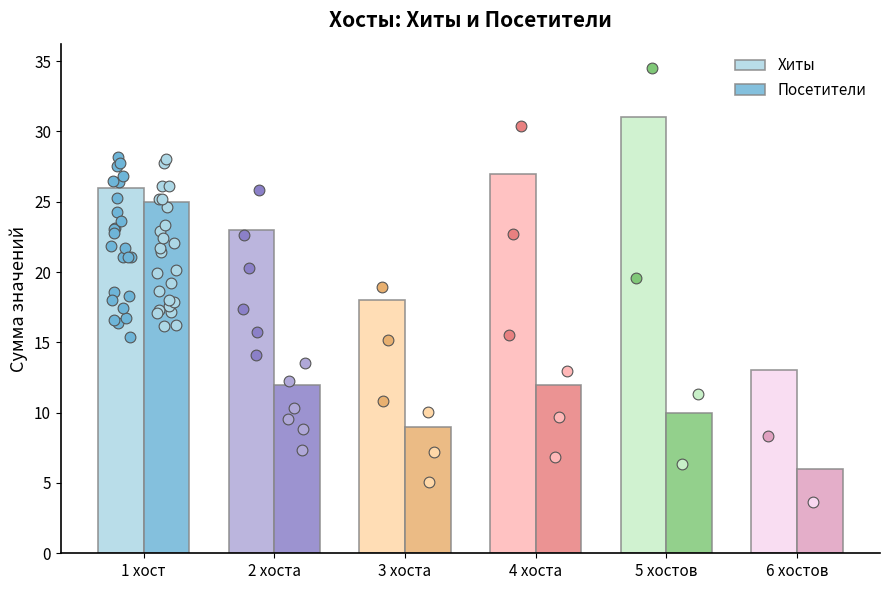

What are all the series names shown in the legend?

Хиты, Посетители